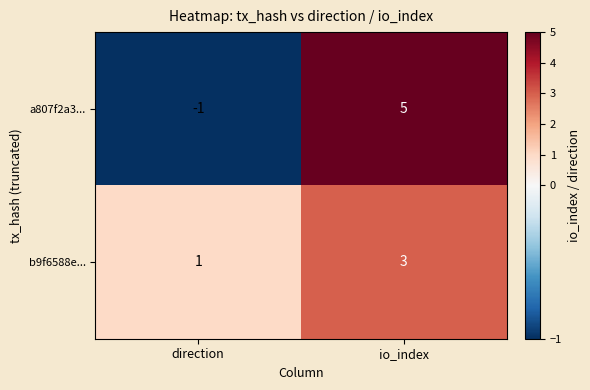

What is the total value across all series at io_index?

8